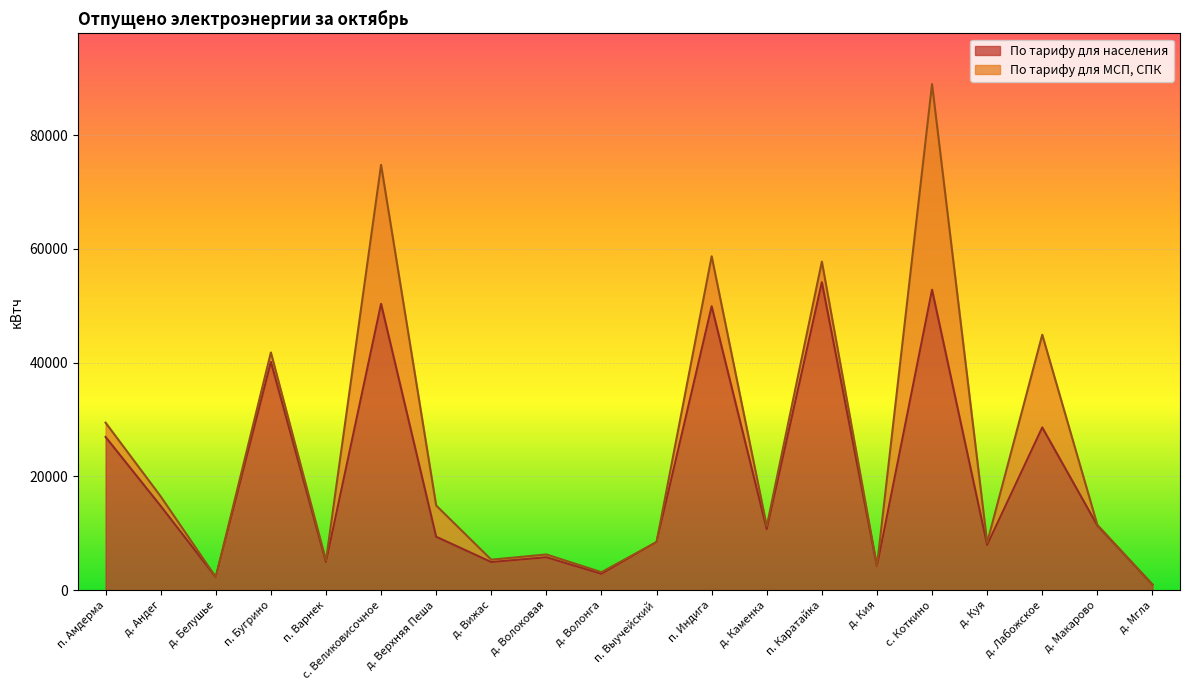

How many points are higher than both their immediate neighbors (excluding endpoints)?

7